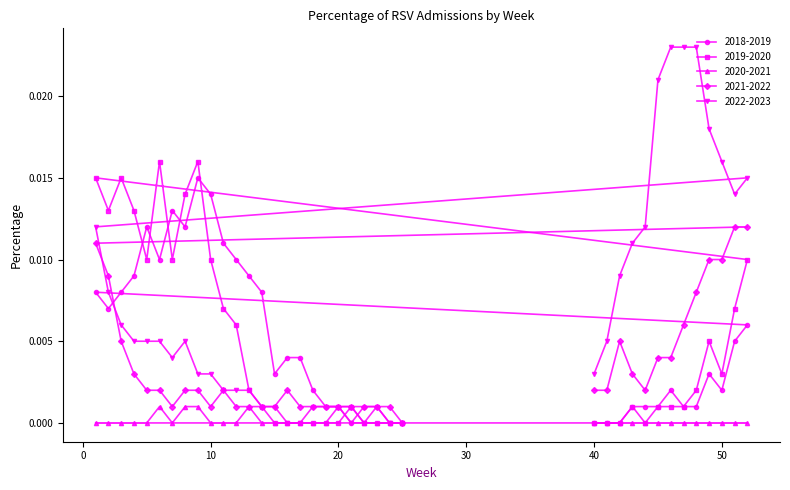

How many lines are shown in the chart?

5